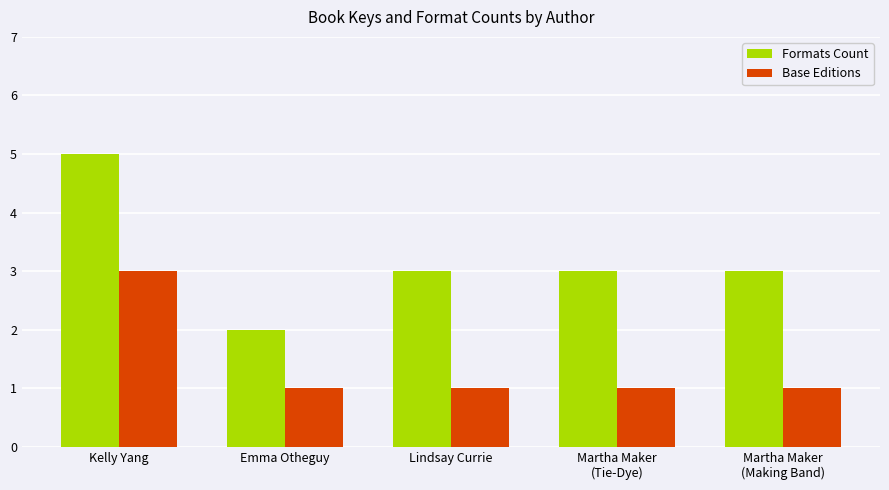

At how many categories does at least one series exceed 1?

5